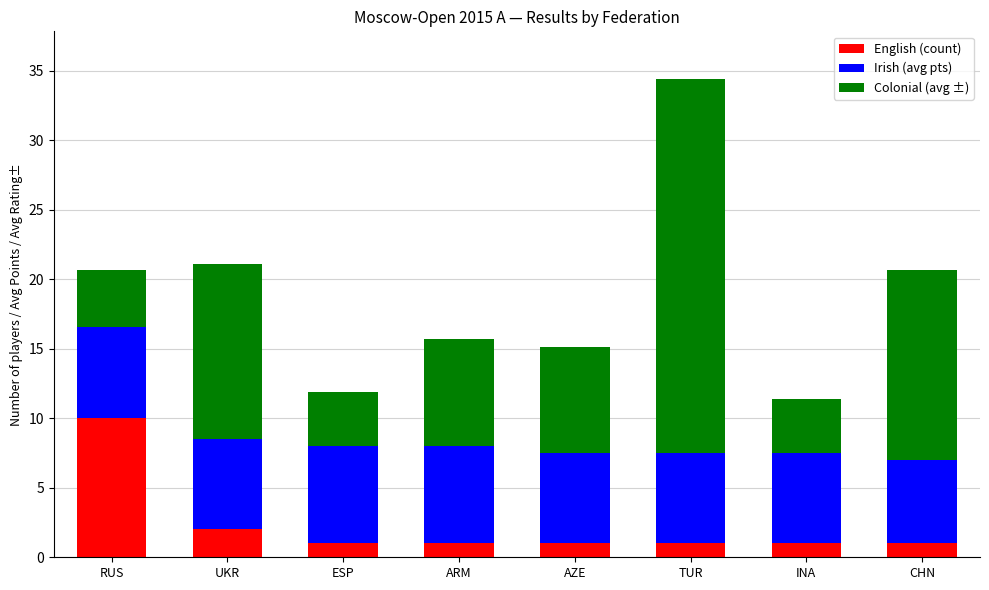

At which category is the sum across all series the highest?

TUR